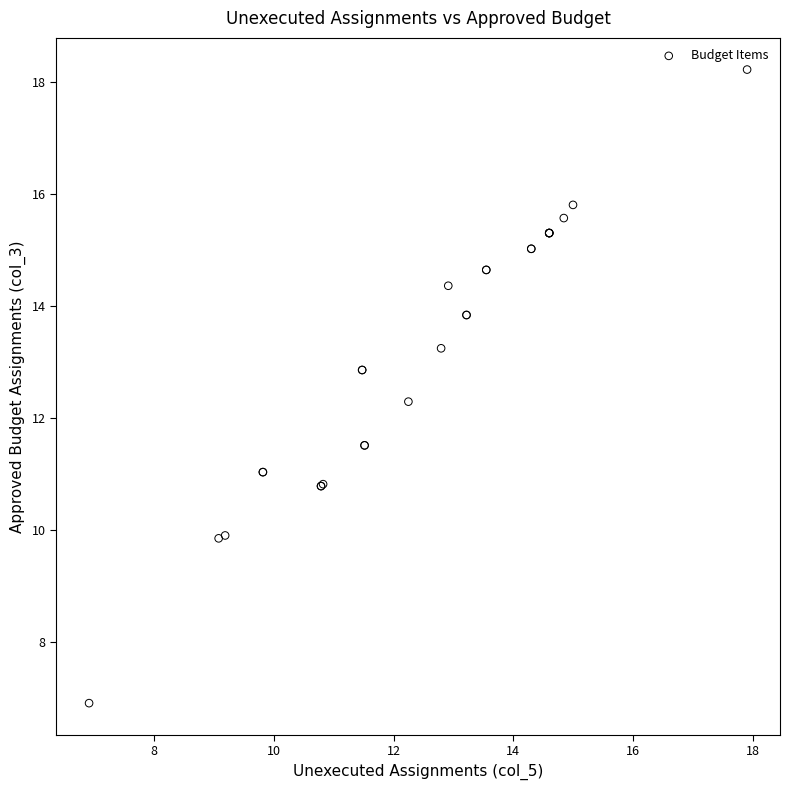

What Y value in the scatter plot is closest to 12?

12.3